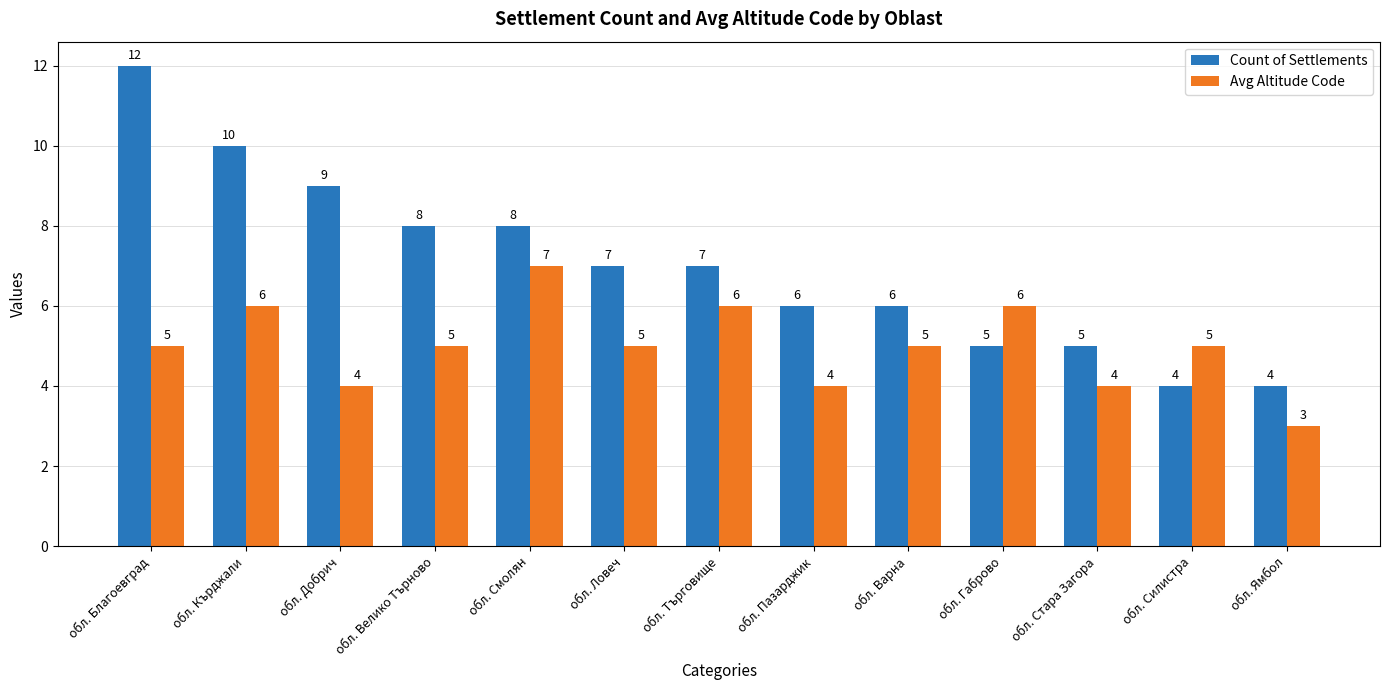

What is the total value across all series at обл. Силистра?

9